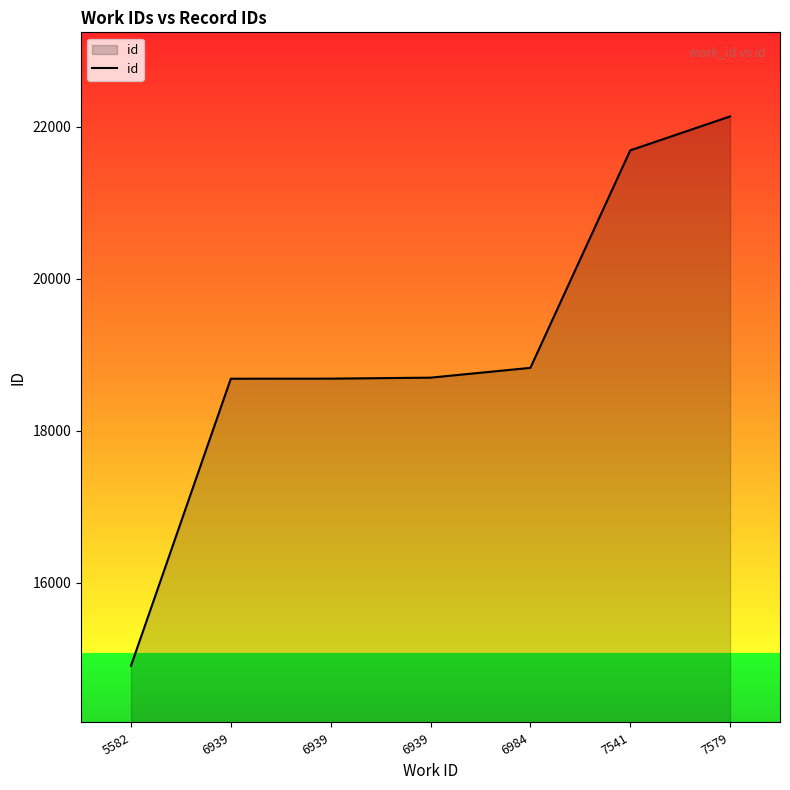

True or false: the data shows 32180 at 6984.

False